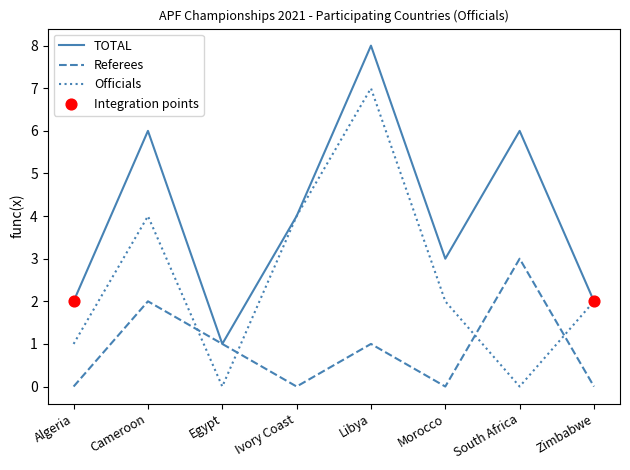

What is the difference between the highest and lowest values at Libya?

7